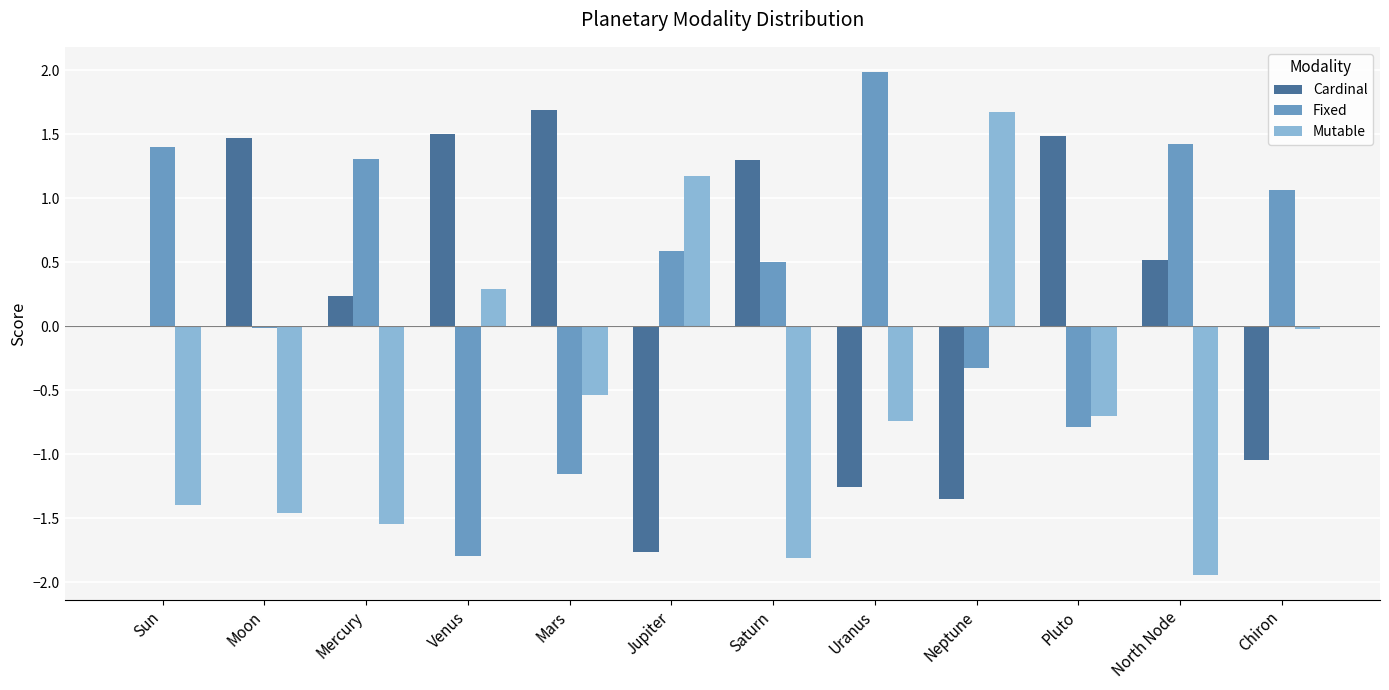

Between Mercury and North Node, which series saw the biggest shift?

Mutable